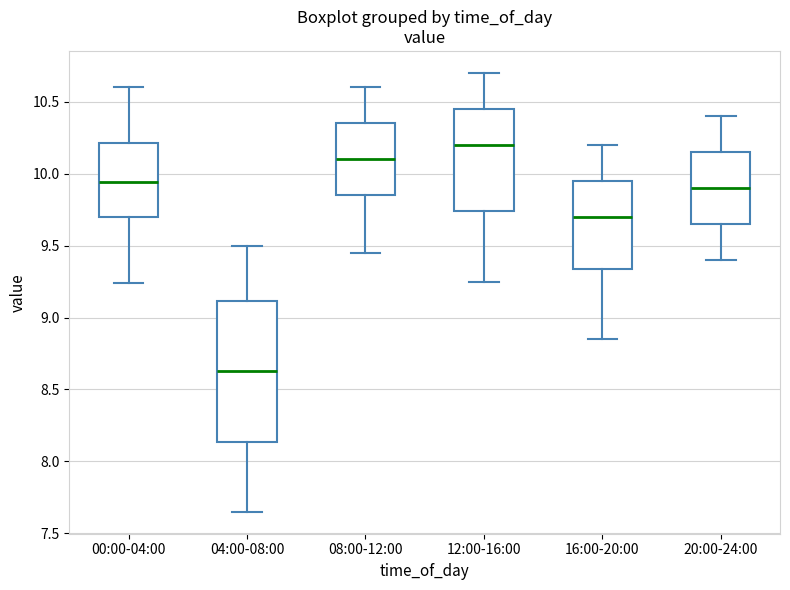

Which box is the tallest, from its lower edge to its upper edge?

04:00-08:00